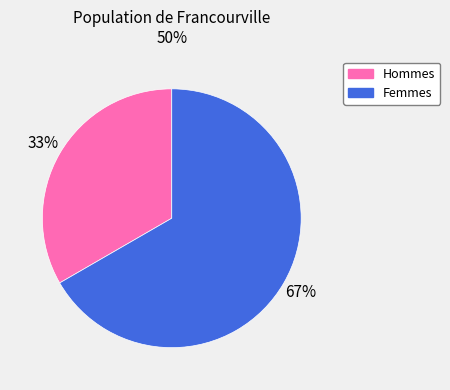

To the nearest percent, what is the average slice percentage?

50%